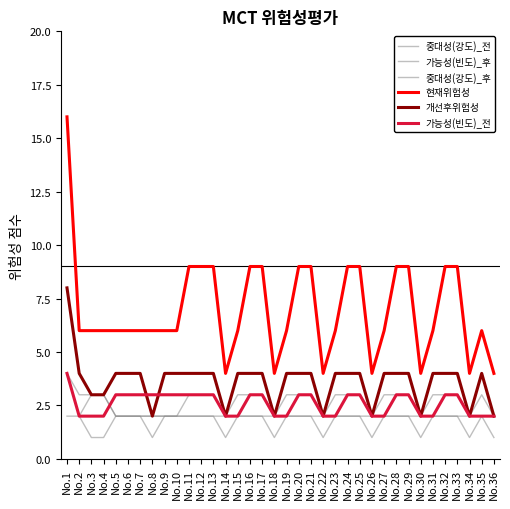

Reading left to right, list all the values displayed in this chart.

중대성(강도)_전: 4	3	3	3	2	2	2	2	2	2	3	3	3	2	3	3	3	2	3	3	3	2	3	3	3	2	3	3	3	2	3	3	3	2	3	2
가능성(빈도)_후: 2	2	1	1	2	2	2	1	2	2	2	2	2	2	2	2	2	2	2	2	2	2	2	2	2	2	2	2	2	2	2	2	2	2	2	2
중대성(강도)_후: 4	2	3	3	2	2	2	2	2	2	2	2	2	1	2	2	2	1	2	2	2	1	2	2	2	1	2	2	2	1	2	2	2	1	2	1
현재위험성: 16	6	6	6	6	6	6	6	6	6	9	9	9	4	6	9	9	4	6	9	9	4	6	9	9	4	6	9	9	4	6	9	9	4	6	4
개선후위험성: 8	4	3	3	4	4	4	2	4	4	4	4	4	2	4	4	4	2	4	4	4	2	4	4	4	2	4	4	4	2	4	4	4	2	4	2
가능성(빈도)_전: 4	2	2	2	3	3	3	3	3	3	3	3	3	2	2	3	3	2	2	3	3	2	2	3	3	2	2	3	3	2	2	3	3	2	2	2